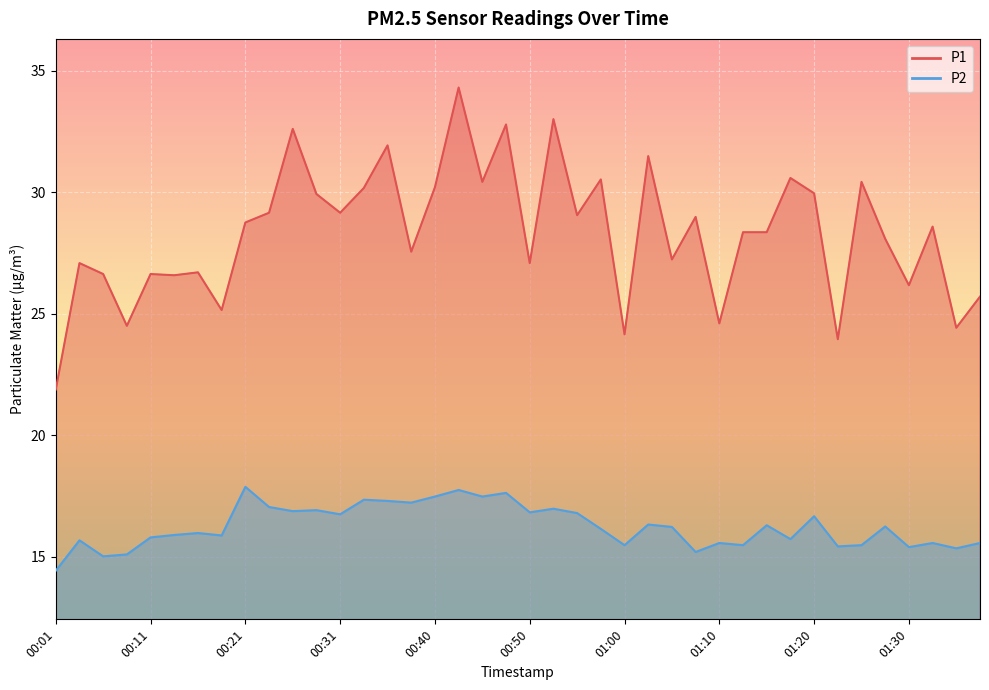

At how many categories does at least one series exceed 31?

6